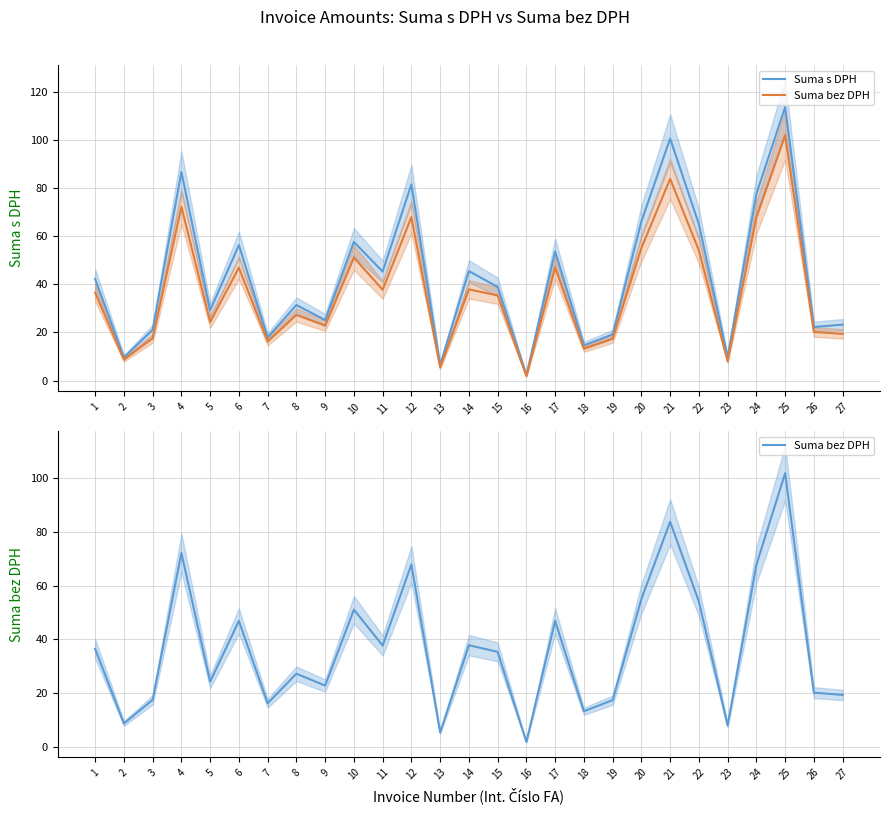

Which series has the widest spread of values?

Suma s DPH